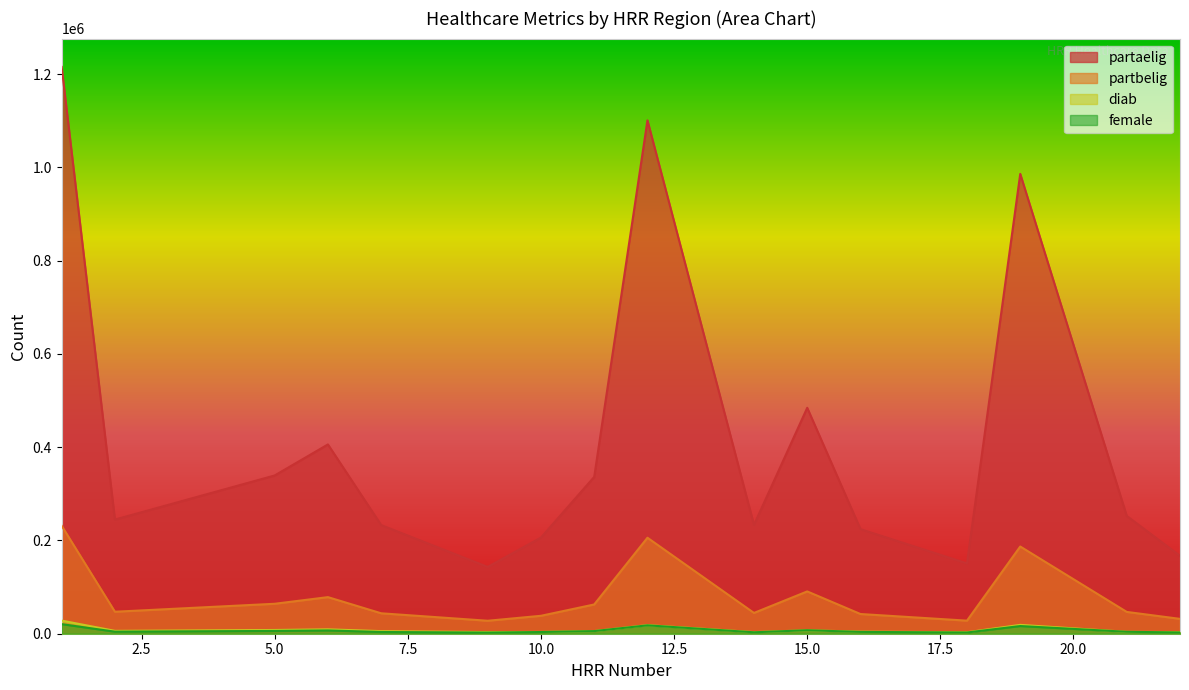

Does the chart display data point markers on the line(s)?

No